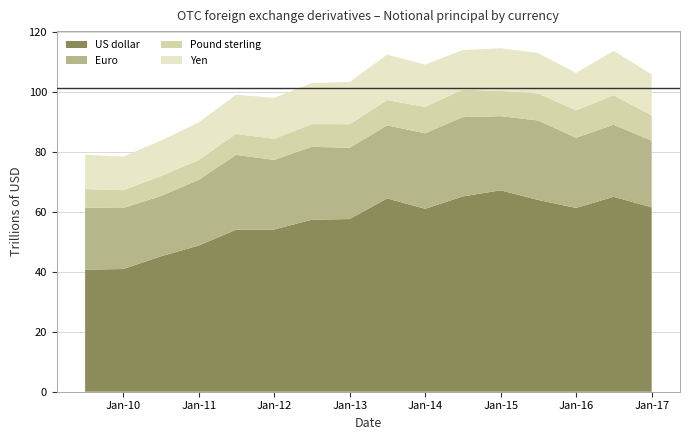

Reading right to left, what are all the values shown in this chart?

US dollar: 2016-12-31=61.5	2016-06-30=65.0	2015-12-31=61.3	2015-06-30=64.0	2014-12-31=67.2	2014-06-30=65.1	2013-12-31=61.0	2013-06-30=64.5	2012-12-31=57.6	2012-06-30=57.4	2011-12-31=54.1	2011-06-30=54.0	2010-12-31=48.7	2010-06-30=45.1	2009-12-31=40.9	2009-06-30=40.7
Euro: 2016-12-31=22.2	2016-06-30=24.0	2015-12-31=23.4	2015-06-30=26.5	2014-12-31=24.7	2014-06-30=26.4	2013-12-31=25.2	2013-06-30=24.4	2012-12-31=23.8	2012-06-30=24.3	2011-12-31=23.2	2011-06-30=25.0	2010-12-31=21.9	2010-06-30=20.1	2009-12-31=20.4	2009-06-30=20.7
Pound sterling: 2016-12-31=8.5	2016-06-30=9.8	2015-12-31=9.1	2015-06-30=9.0	2014-12-31=8.4	2014-06-30=9.2	2013-12-31=8.8	2013-06-30=8.4	2012-12-31=7.8	2012-06-30=7.6	2011-12-31=7.0	2011-06-30=7.0	2010-12-31=6.6	2010-06-30=6.6	2009-12-31=5.9	2009-06-30=6.2
Yen: 2016-12-31=13.6	2016-06-30=14.8	2015-12-31=12.5	2015-06-30=13.5	2014-12-31=14.2	2014-06-30=13.2	2013-12-31=14.1	2013-06-30=15.2	2012-12-31=14.1	2012-06-30=13.7	2011-12-31=13.7	2011-06-30=13.1	2010-12-31=12.6	2010-06-30=11.8	2009-12-31=11.2	2009-06-30=11.4